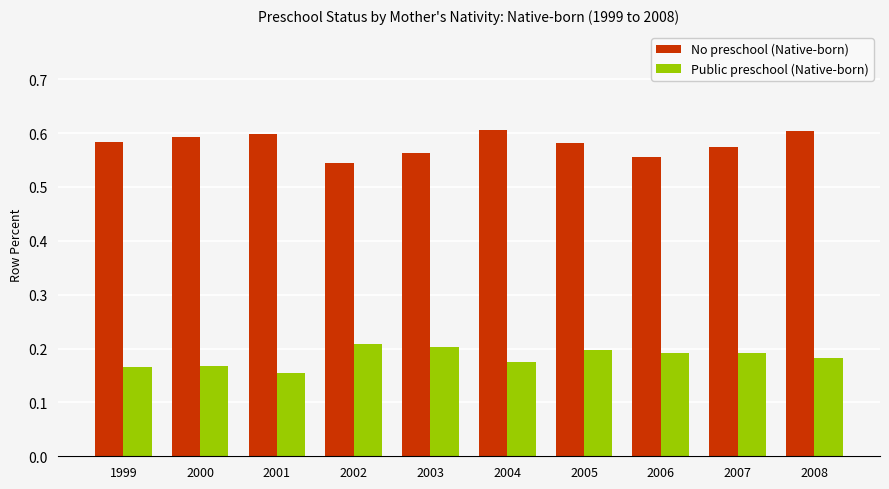

Is it true that No preschool (Native-born) equals 0.8 at 2000?

False